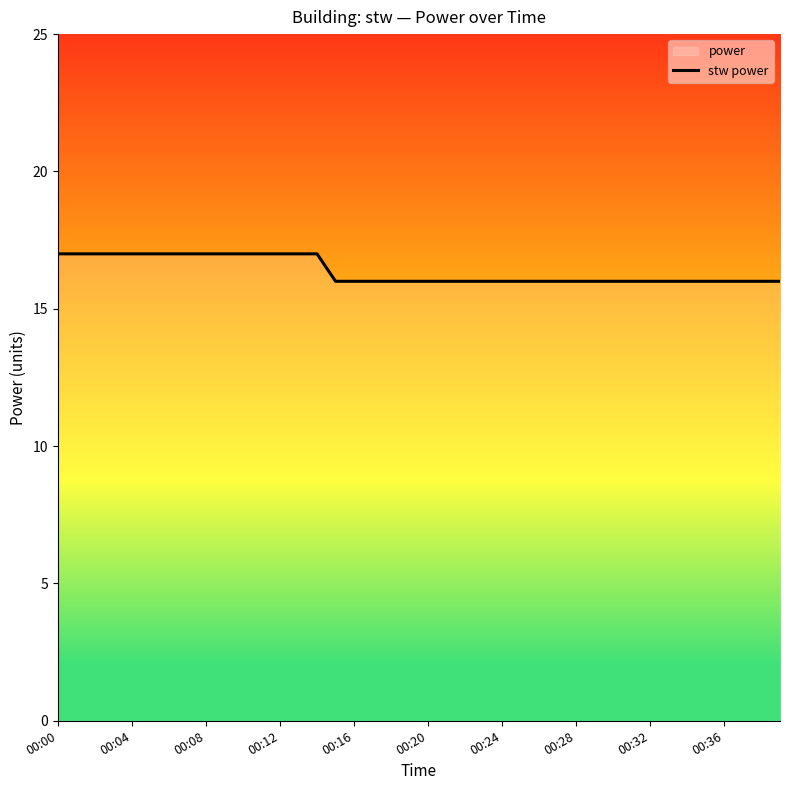

Does the chart have visible grid lines?

No